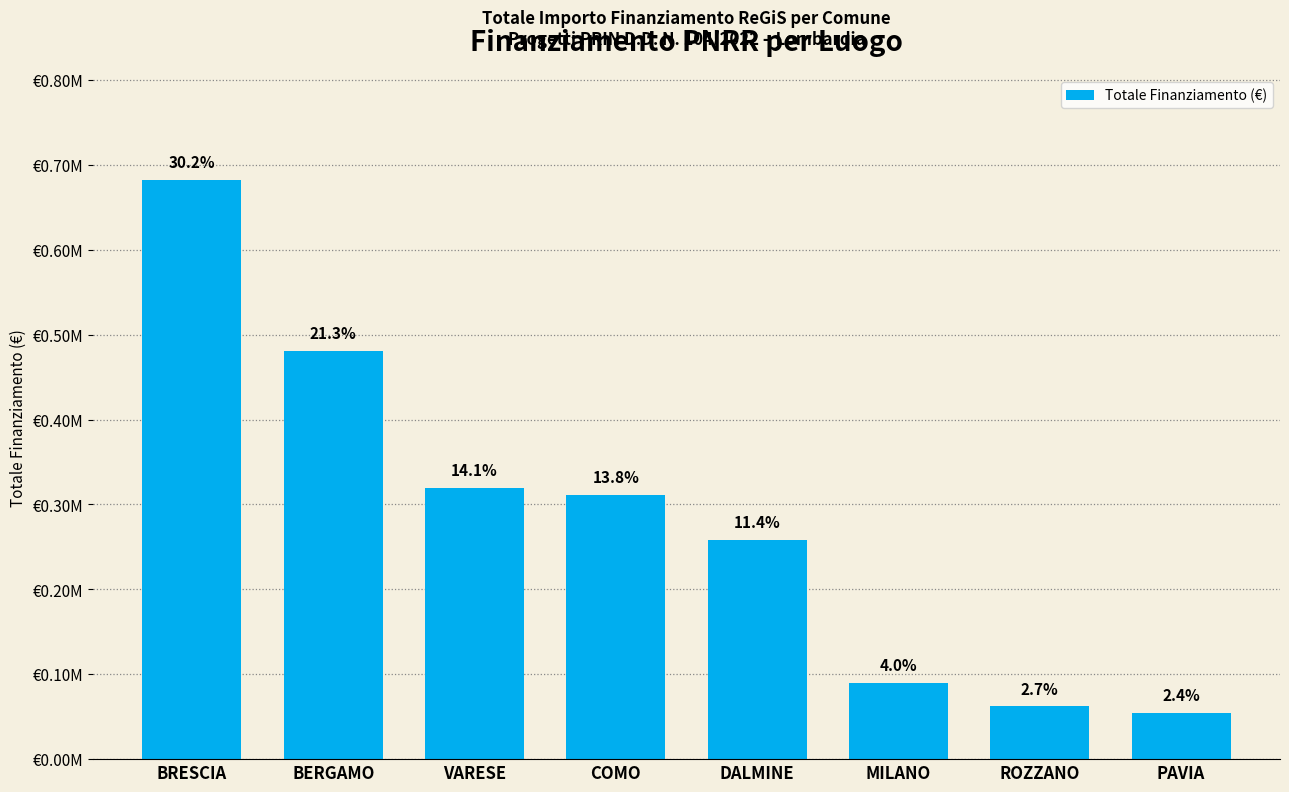

Does the chart contain any negative values?

No